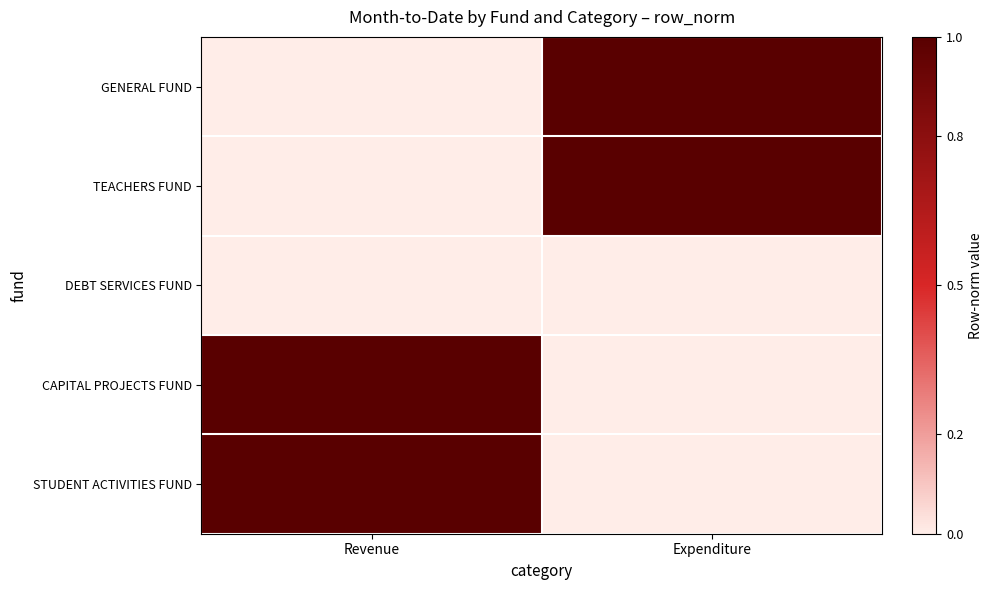

Reading left to right, transcribe all the data shown in this chart.

GENERAL FUND: Revenue=0	Expenditure=1
TEACHERS FUND: Revenue=0	Expenditure=1
DEBT SERVICES FUND: Revenue=0	Expenditure=0
CAPITAL PROJECTS FUND: Revenue=1	Expenditure=0
STUDENT ACTIVITIES FUND: Revenue=1	Expenditure=0